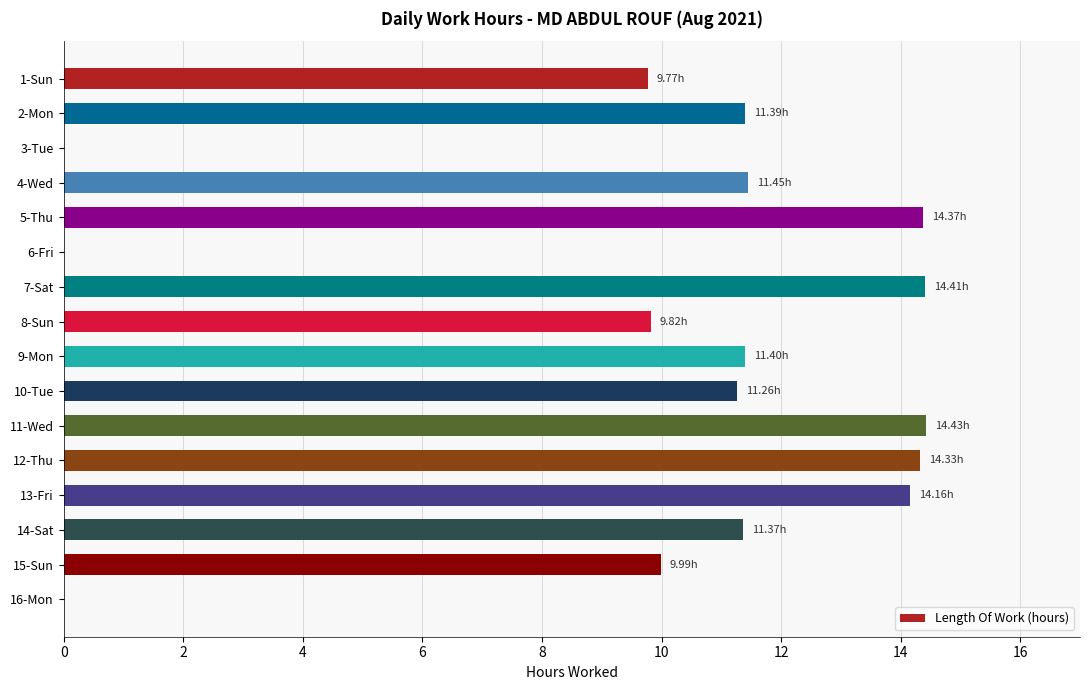

Approximately how many times larger is the value at 2-Mon compared to 8-Sun?

1.2